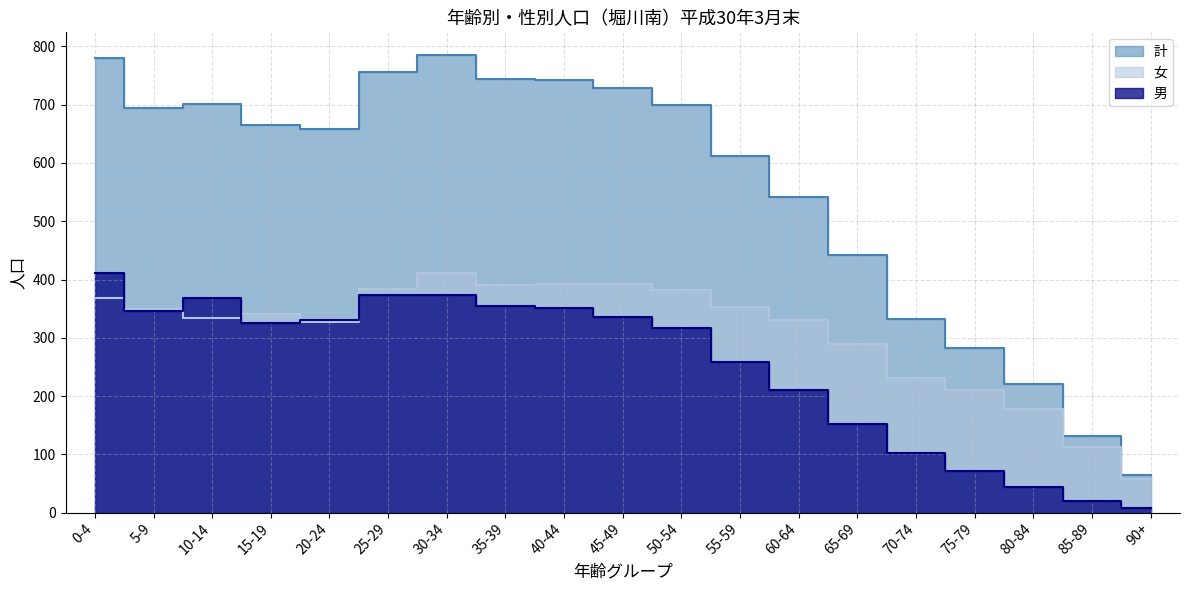

What is the label of the 19th point from the right?

0-4